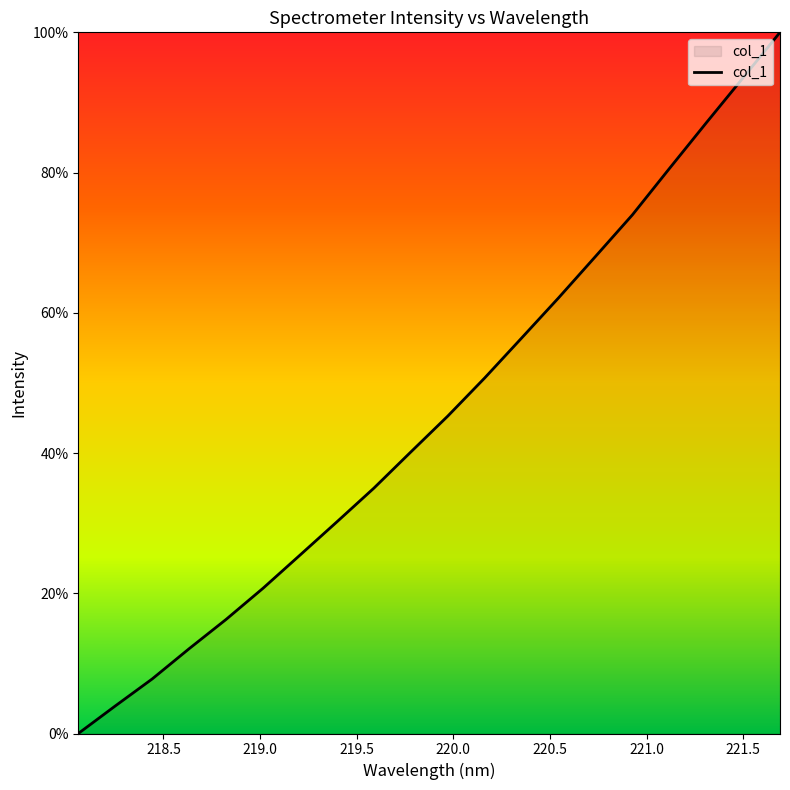

What is the greatest value displayed?

100.0